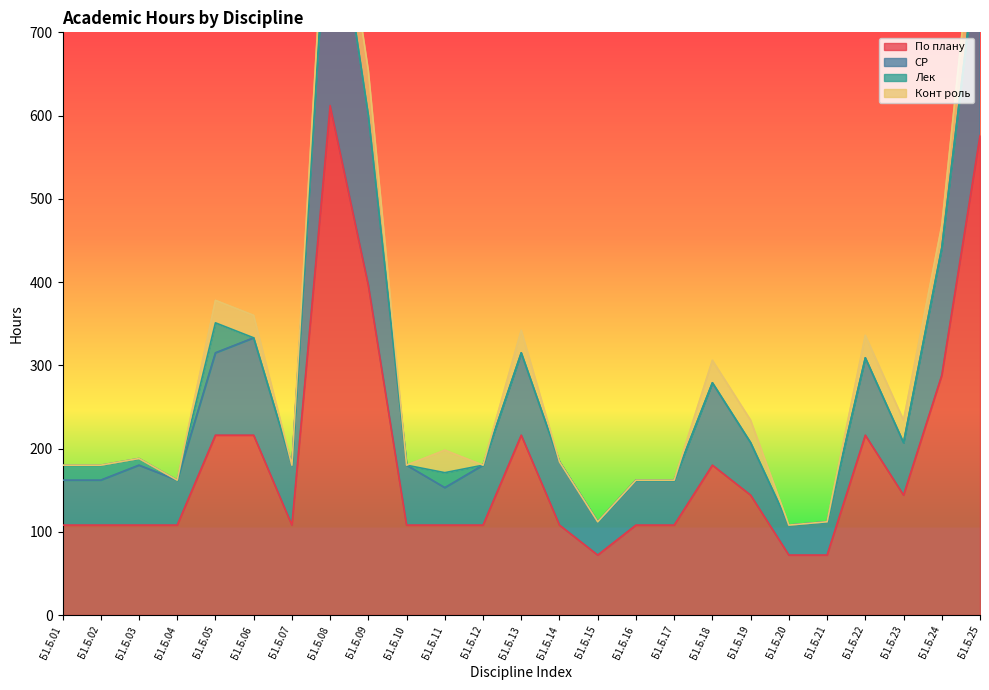

Where does the СР series first go above 180?

Б1.Б.05